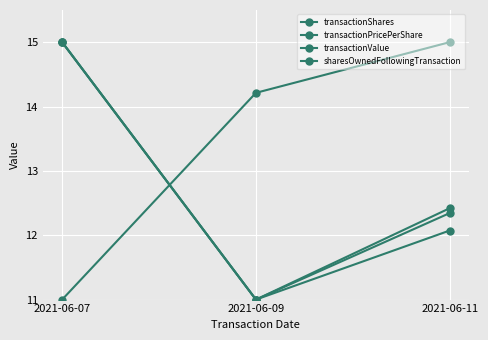

How many data points in sharesOwnedFollowingTransaction are less than 14?

1